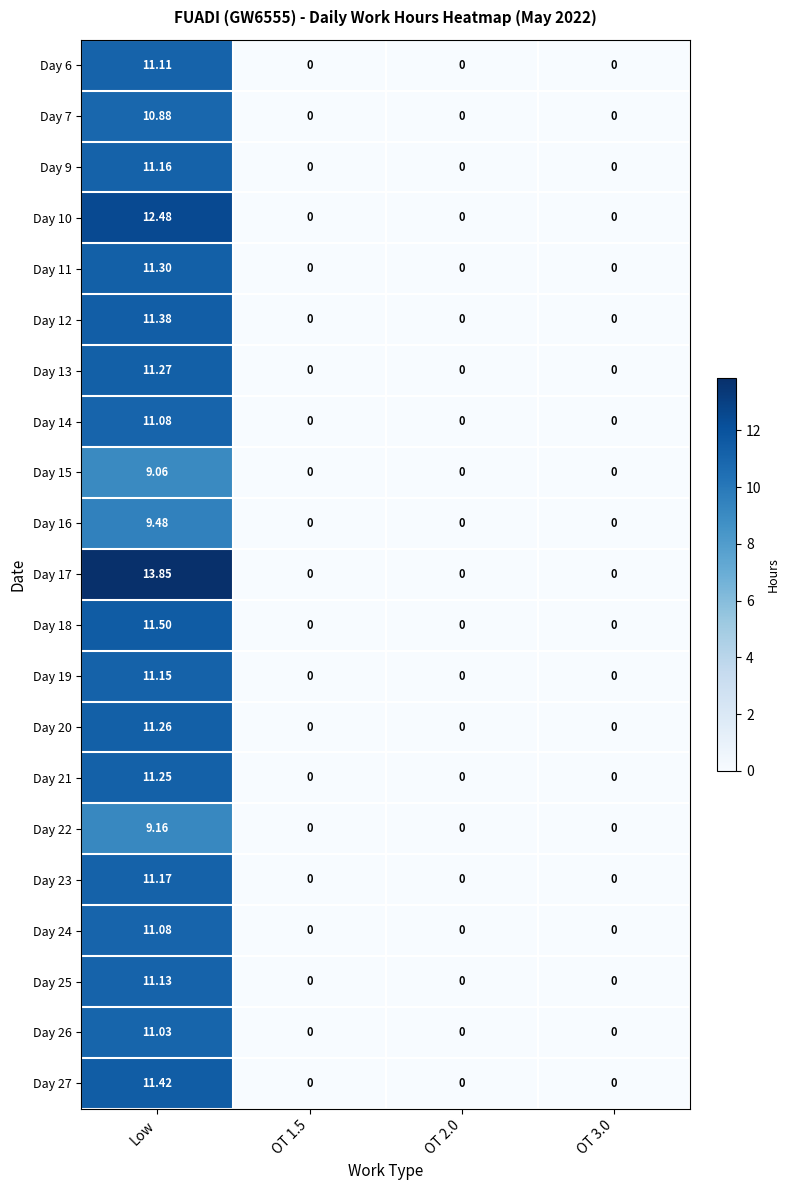

How many distinct data groups are displayed?

21